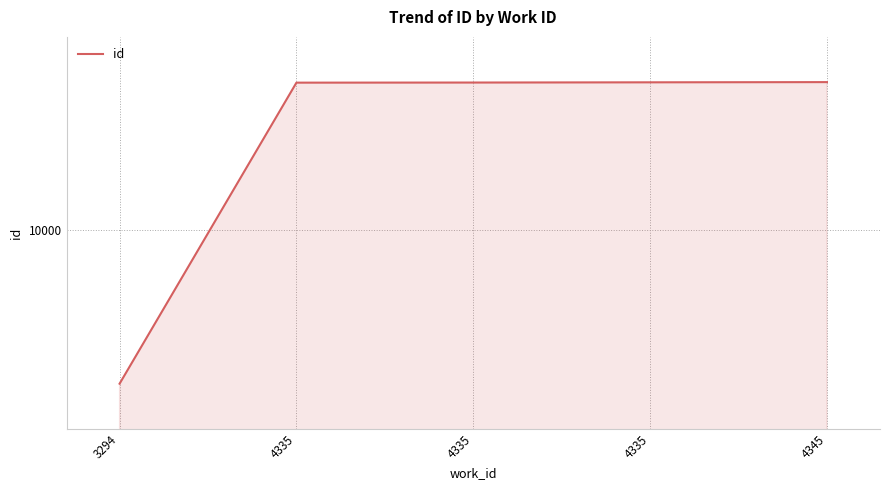

Which category has the lowest value across all series?

3294